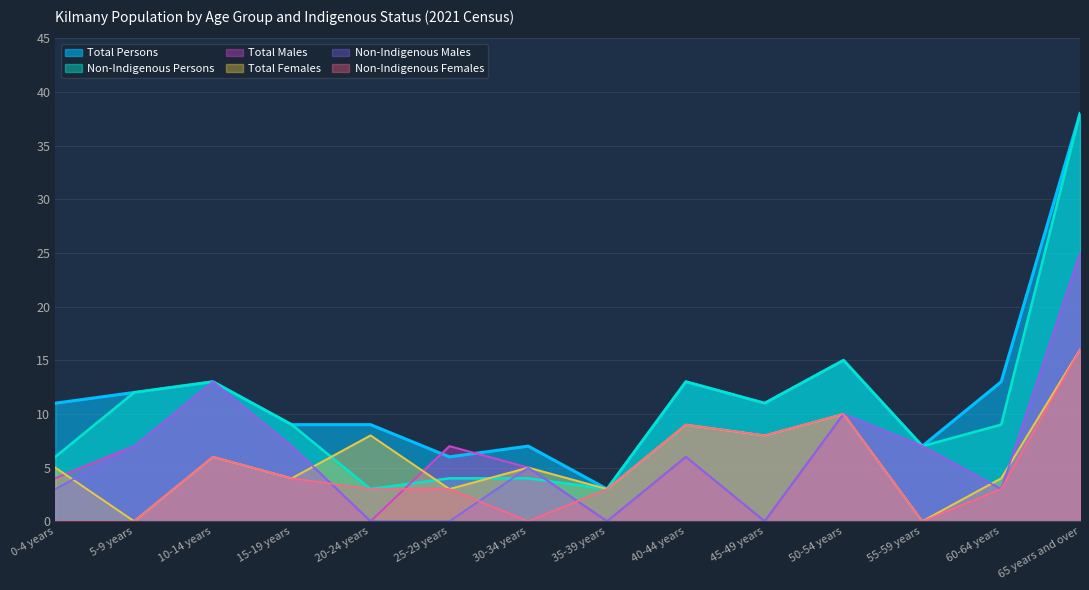

Where do Total Males and Non-Indigenous Females first cross each other?

15-19 years and 20-24 years